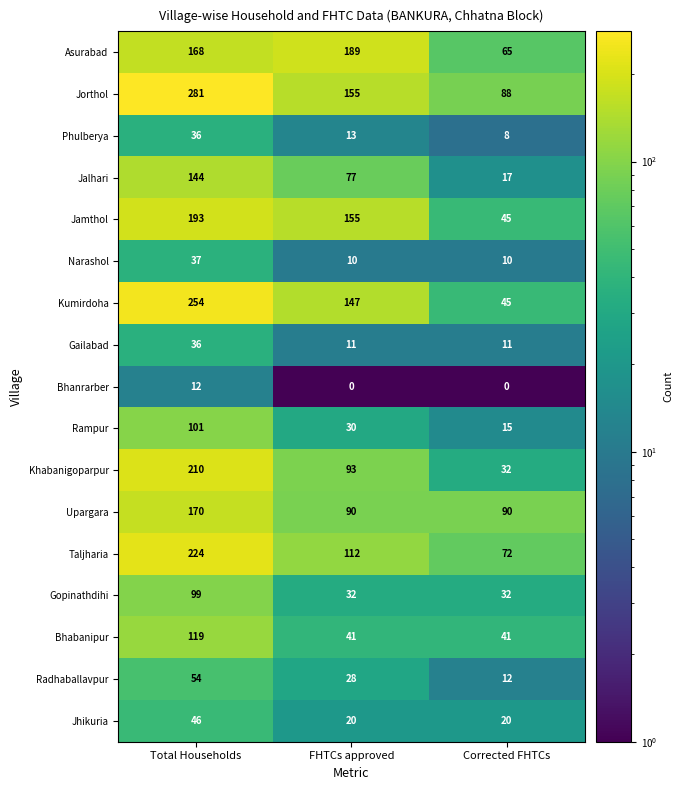

Count the number of categories in the chart.

3